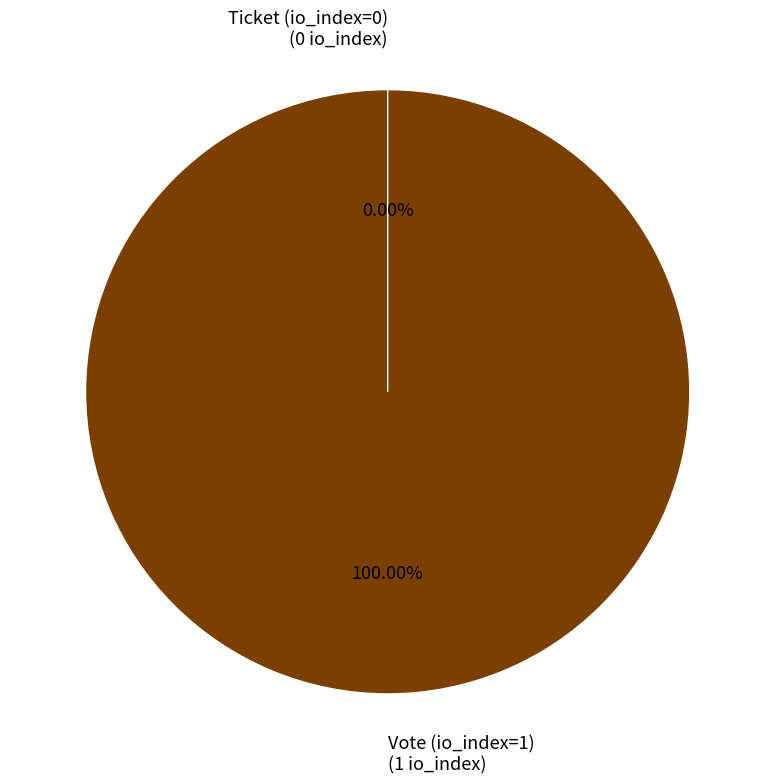

What percentage is the Vote (io_index=1) slice, to the nearest percent?

100%